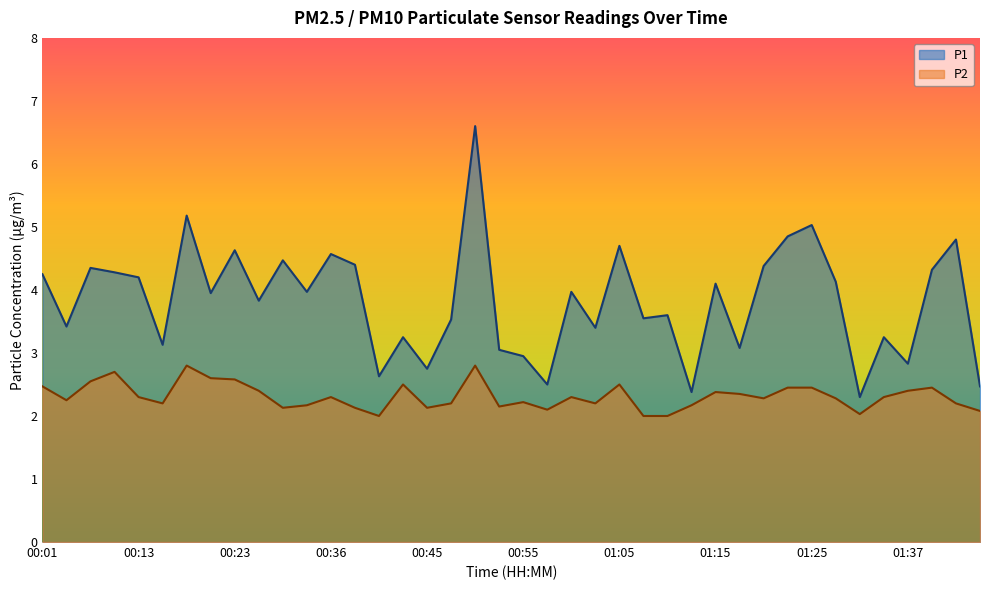

What position from the left is 00:43?

16